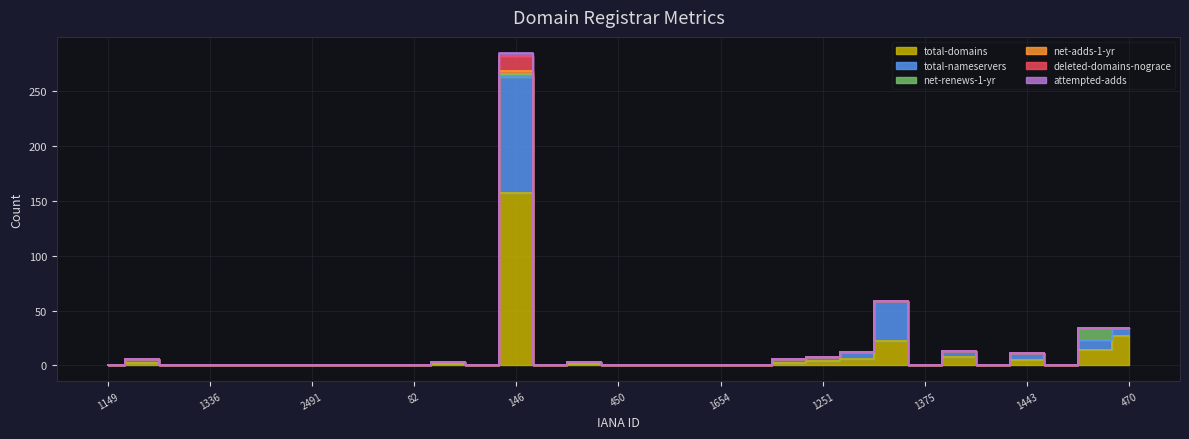

True or false: total-domains and deleted-domains-nograce intersect in this chart.

False